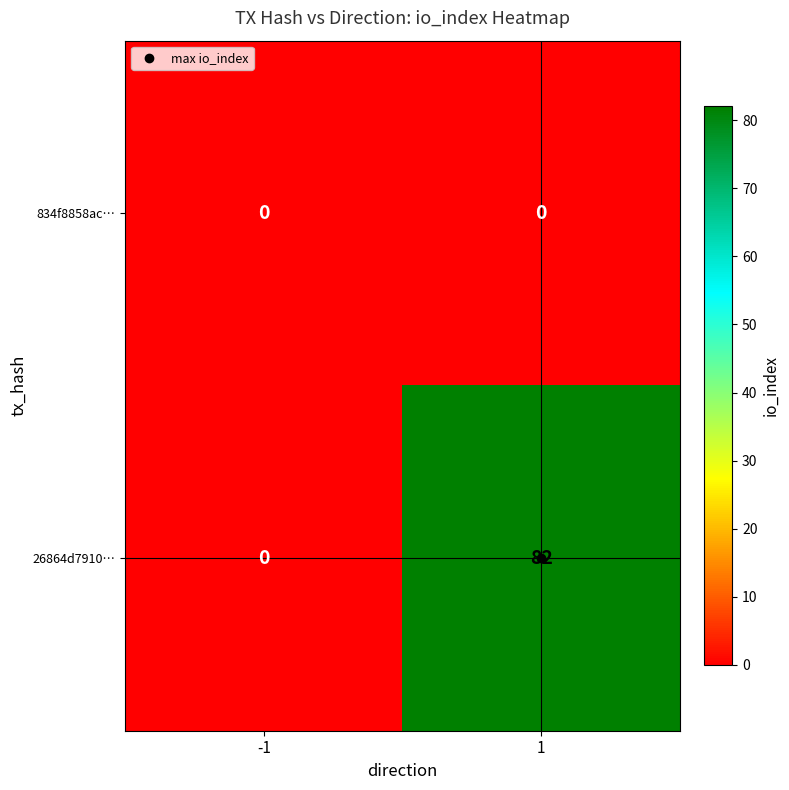

At which category does the chart reach its peak across all series?

1